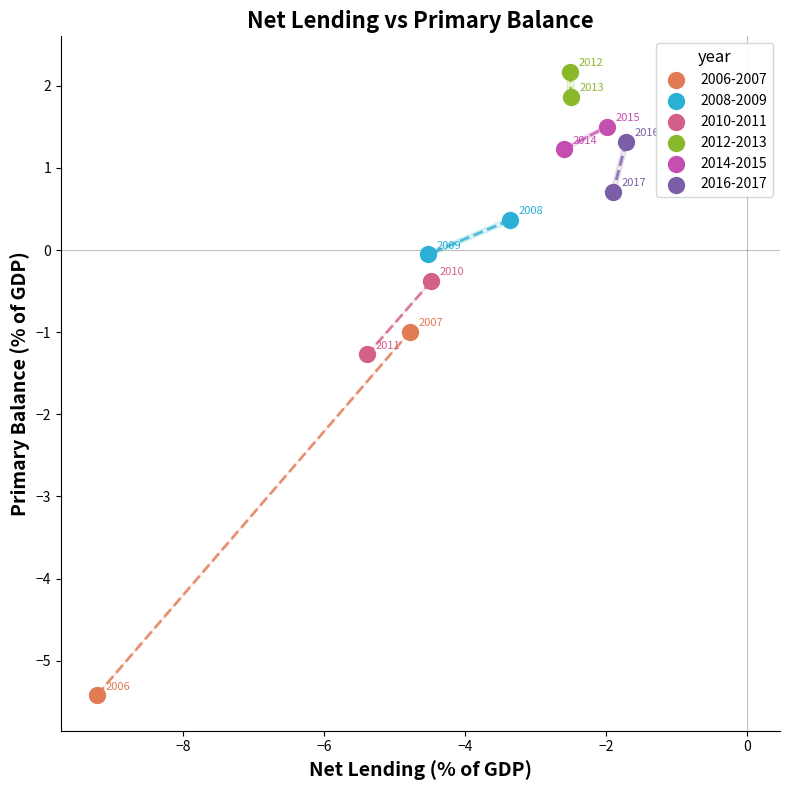

What are all the series names shown in the legend?

2006-2007, 2008-2009, 2010-2011, 2012-2013, 2014-2015, 2016-2017